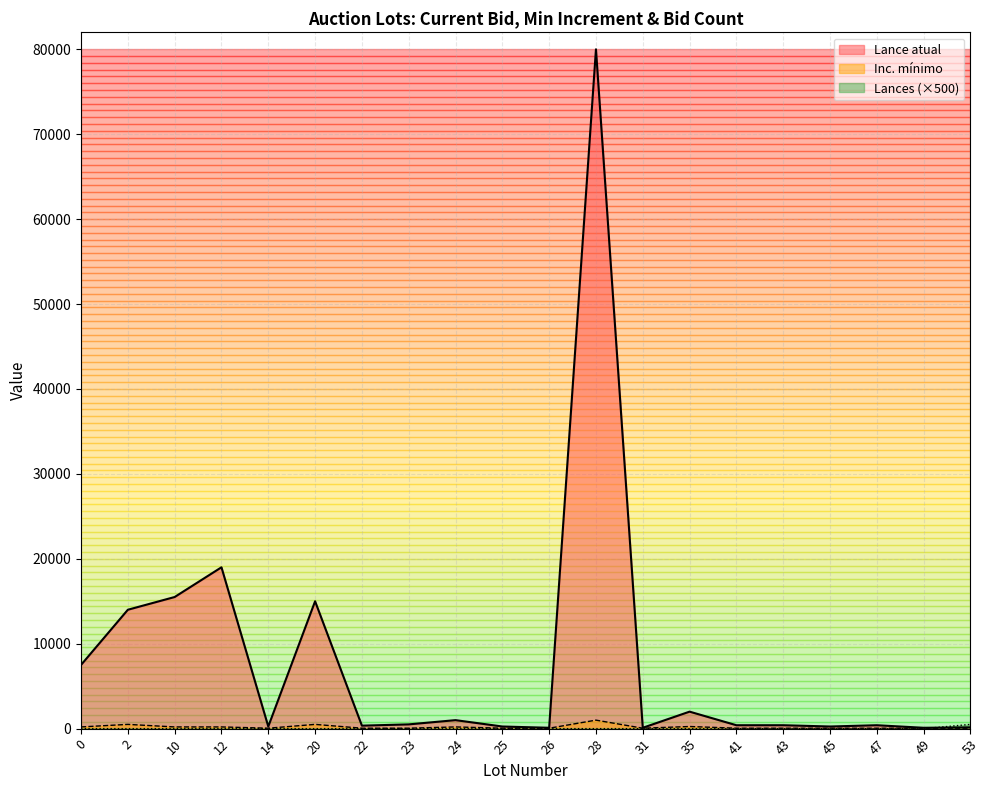

Is the value of Lances at 2 greater than the value of Lance atual at 14?

No